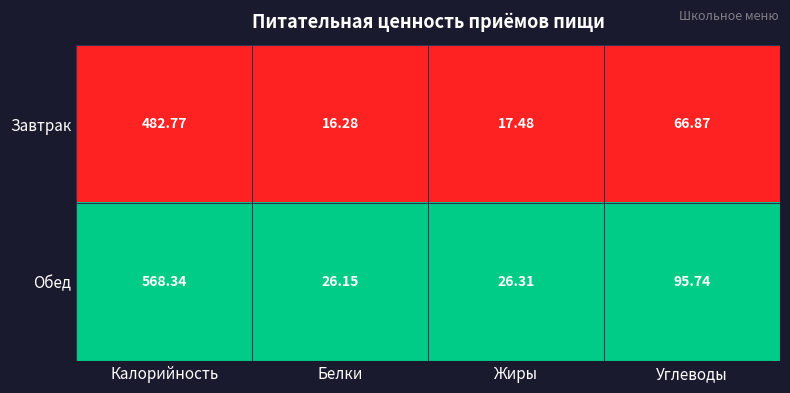

Is the value of Обед at Жиры greater than the value of Завтрак at Белки?

Yes